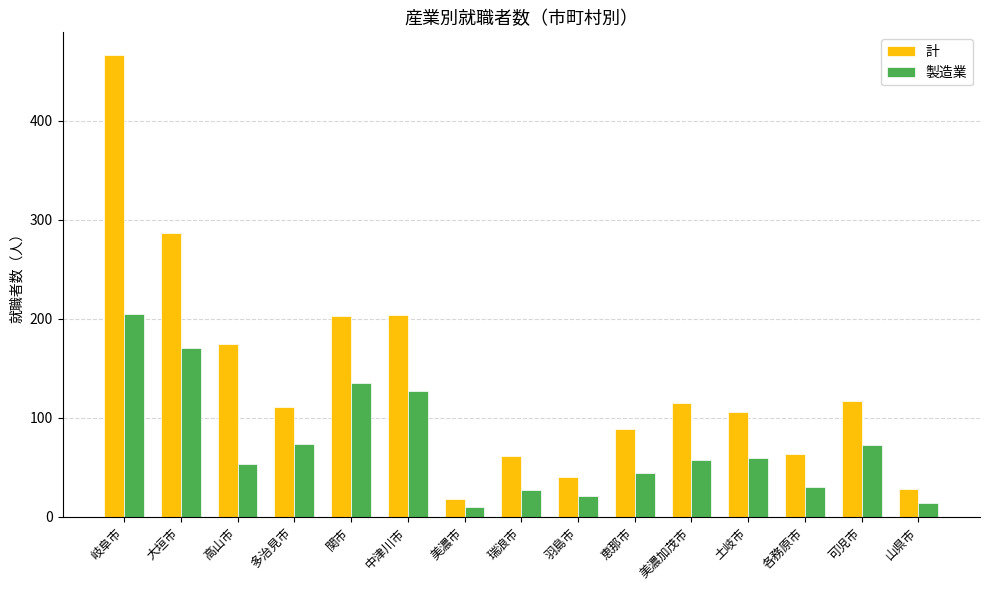

Read the 製造業 value at 大垣市, to the nearest 5.

170